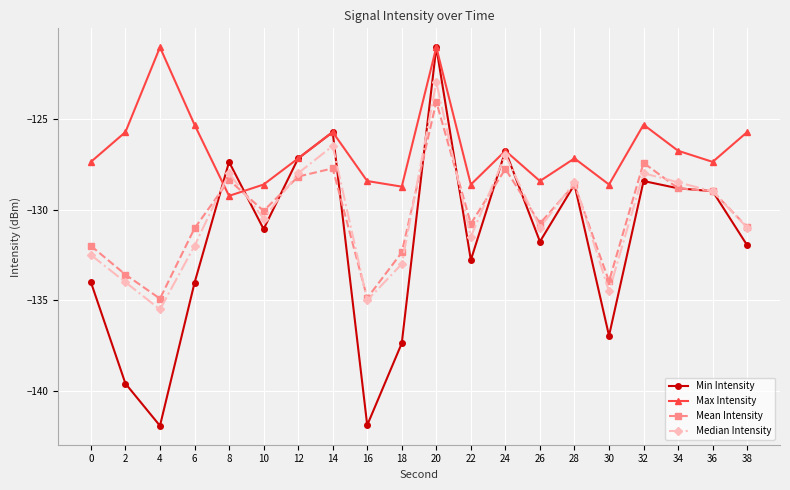

What is the value of the Mean Intensity point at the 17th from the left?

-127.4